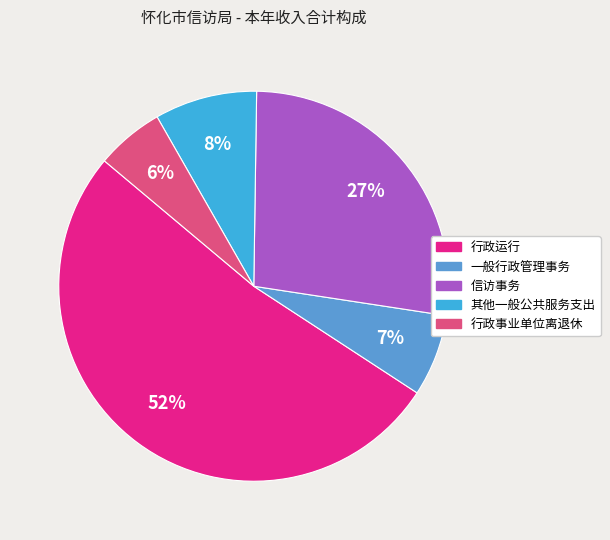

Is there any slice that represents more than half of the pie?

Yes